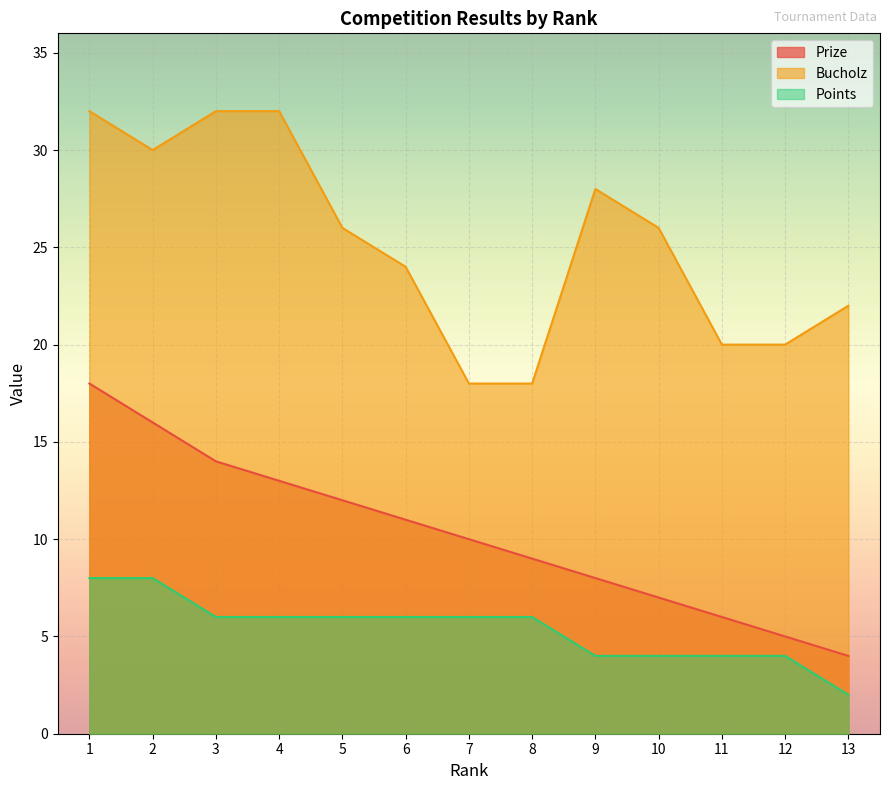

How many lines are shown in the chart?

3